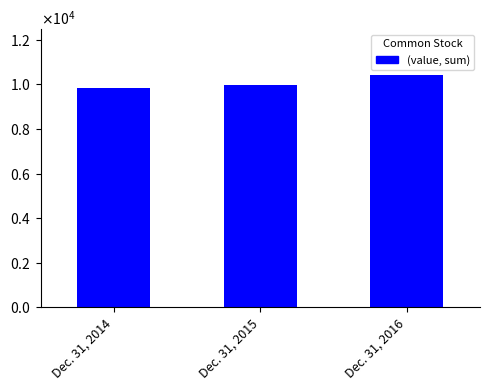

What is the approximate value at Dec. 31, 2015, to the nearest 50?

9950